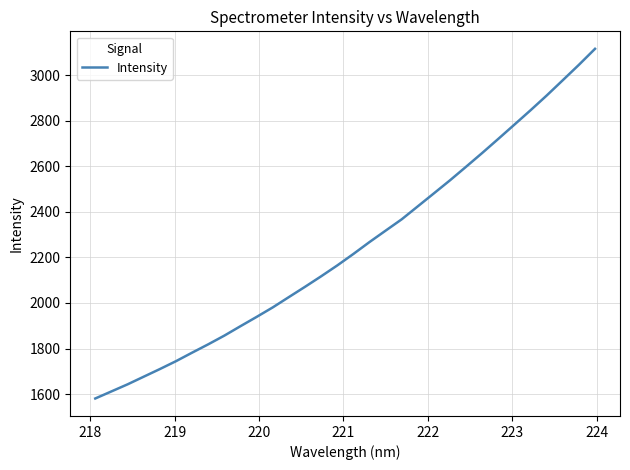

What is the greatest value displayed?

3117.0